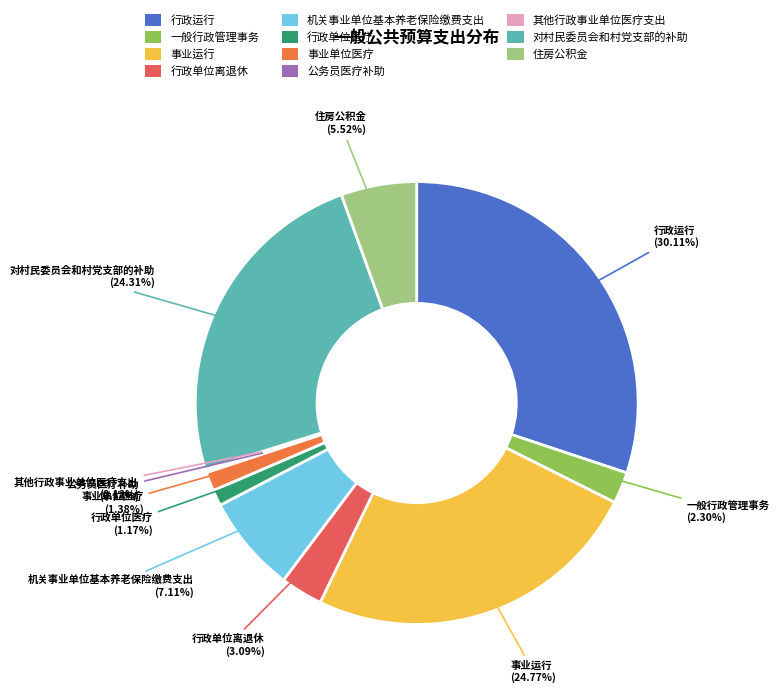

Is the sum of 一般行政管理事务 and 行政单位离退休 greater than half?

No